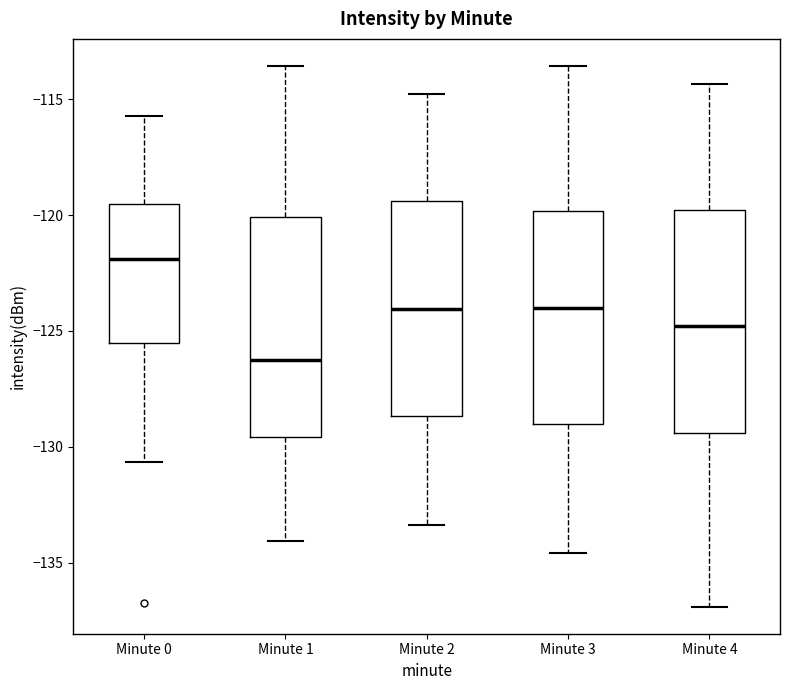

Reading left to right, read every box against the y-axis: the position of its median line, the range the box covers, and the ends of its whiskers. The values are not printed on the chart, so give them approximately, as read against the axis.

Minute 0: median -122.0, box -125.5 to -119.5, whiskers -130.5 to -115.5
Minute 1: median -126.0, box -129.5 to -120.0, whiskers -134.0 to -113.5
Minute 2: median -124.0, box -128.5 to -119.5, whiskers -133.5 to -115.0
Minute 3: median -124.0, box -129.0 to -120.0, whiskers -134.5 to -113.5
Minute 4: median -125.0, box -129.5 to -120.0, whiskers -137.0 to -114.5